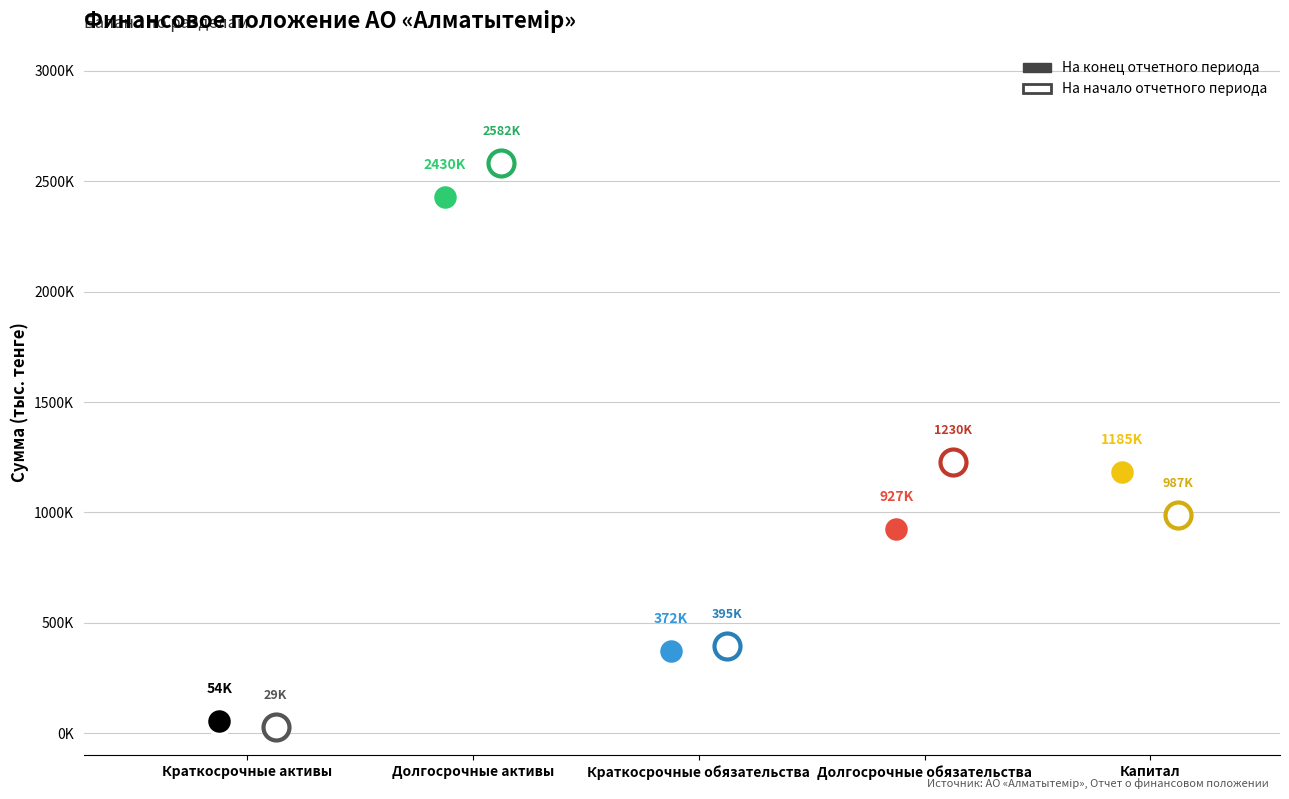

Is the value of На начало отчетного периода at Капитал greater than the value of На конец отчетного периода at Долгосрочные активы?

No